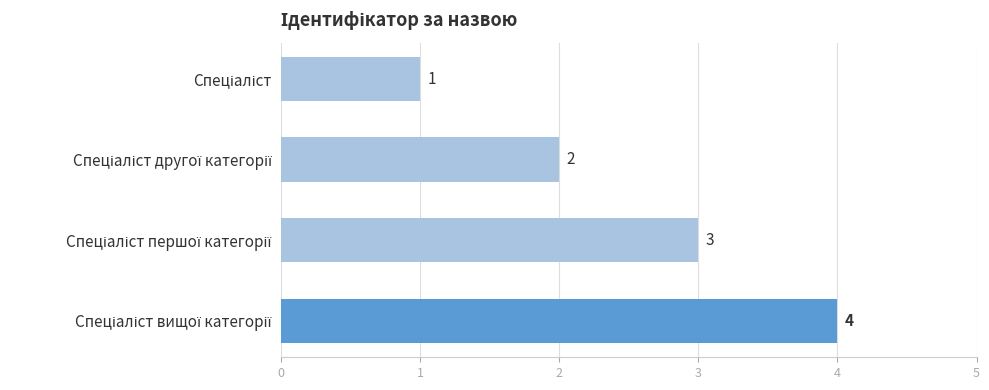

How many values are between 2 and 4?

3